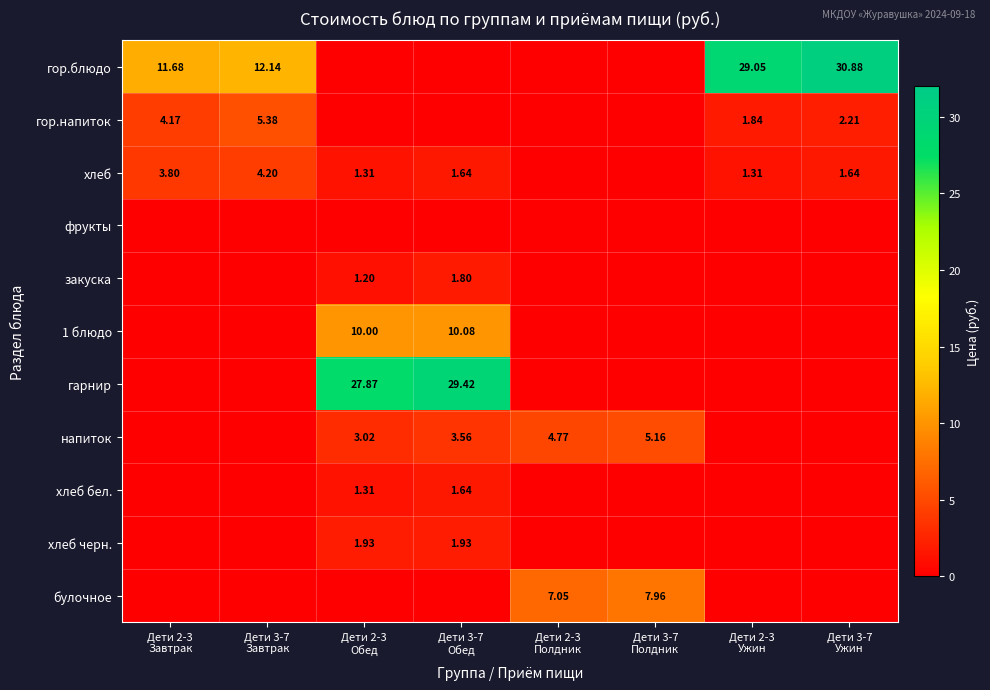

Rank the series by their maximum value, from highest to lowest.

гор.блюдо, гарнир, 1 блюдо, булочное, гор.напиток, напиток, хлеб, хлеб черн., закуска, хлеб бел., фрукты